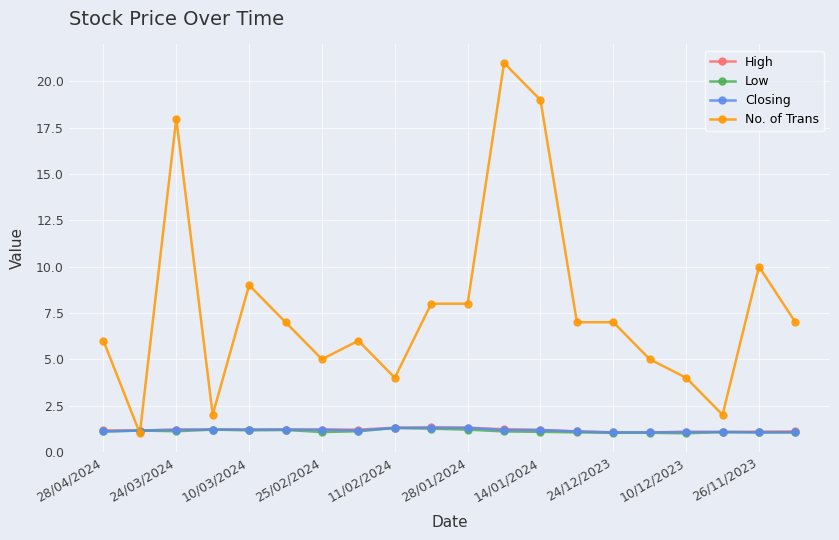

Which series has the largest total across all categories?

No. of Trans